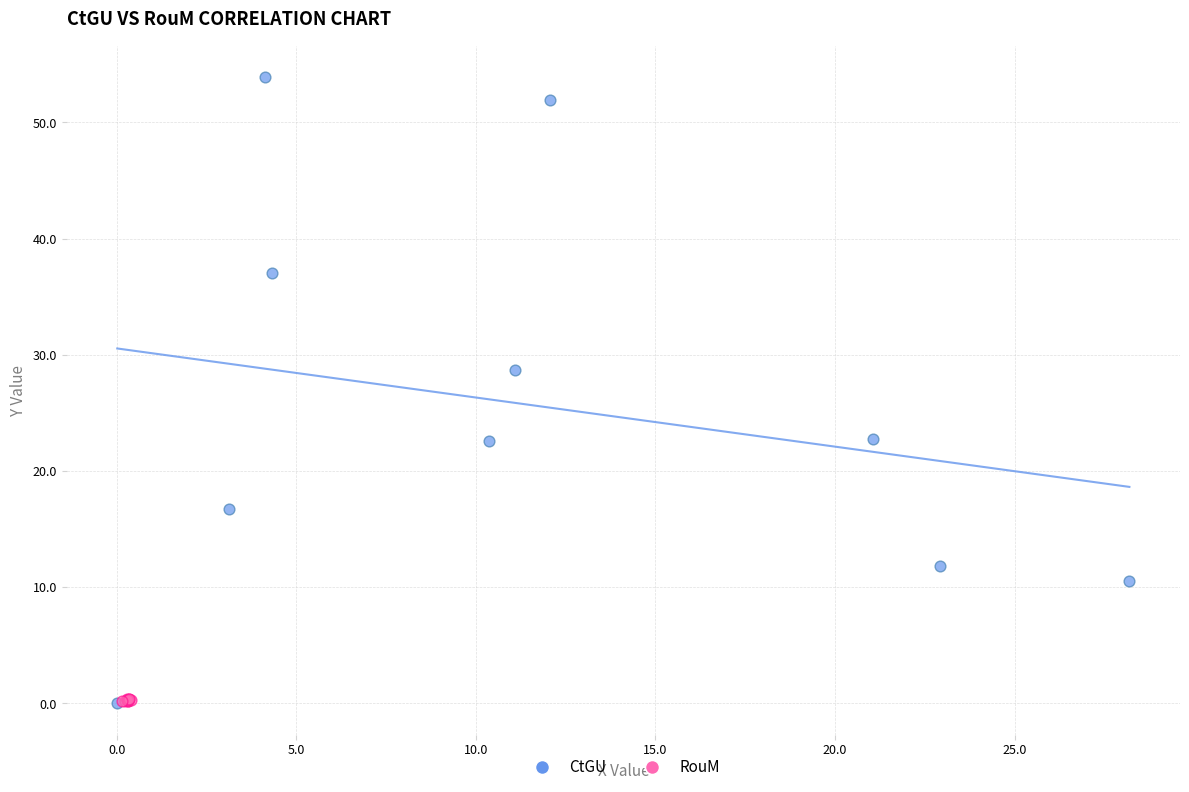

Which series contains the highest Y value?

CtGU